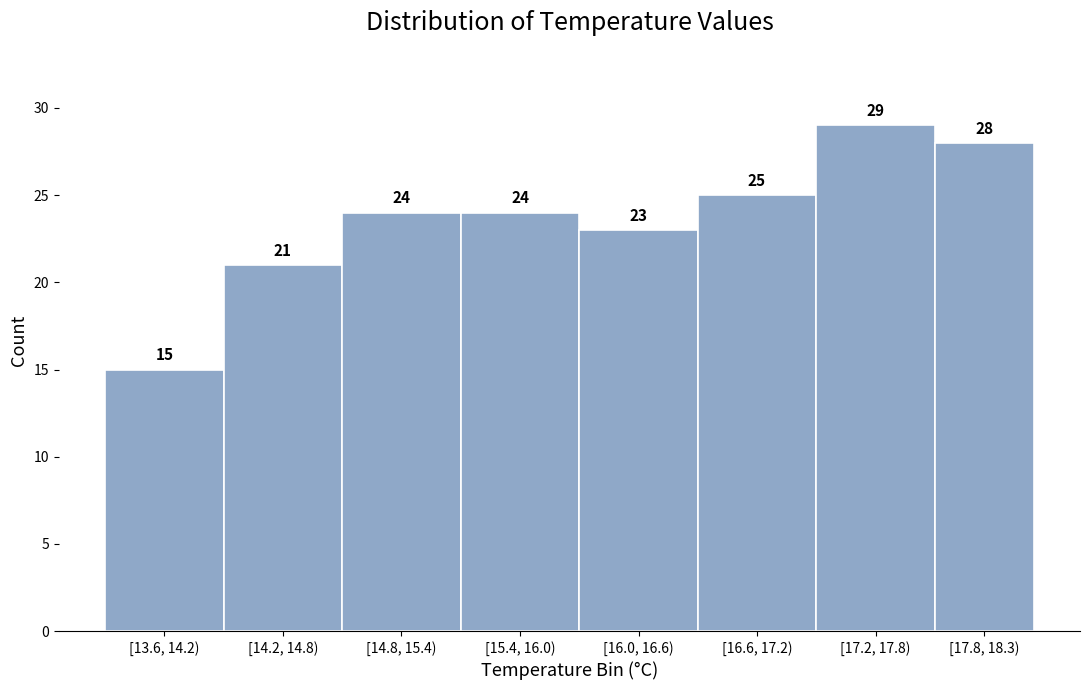

Reading right to left, list all the values displayed in this chart.

28	29	25	23	24	24	21	15